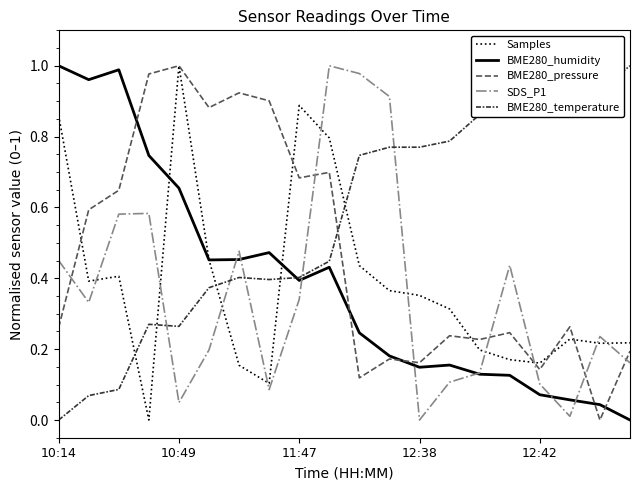

Which series has the largest total across all categories?

BME280_temperature